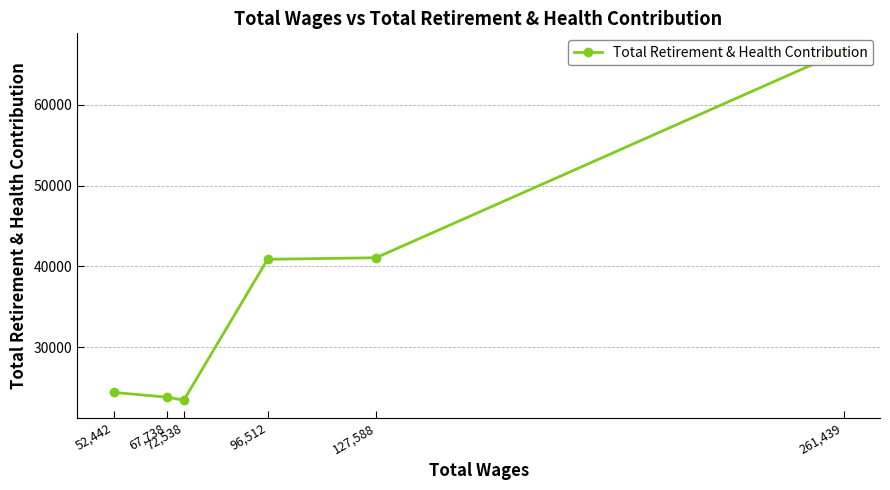

At which category does the chart reach its peak across all series?

261,439